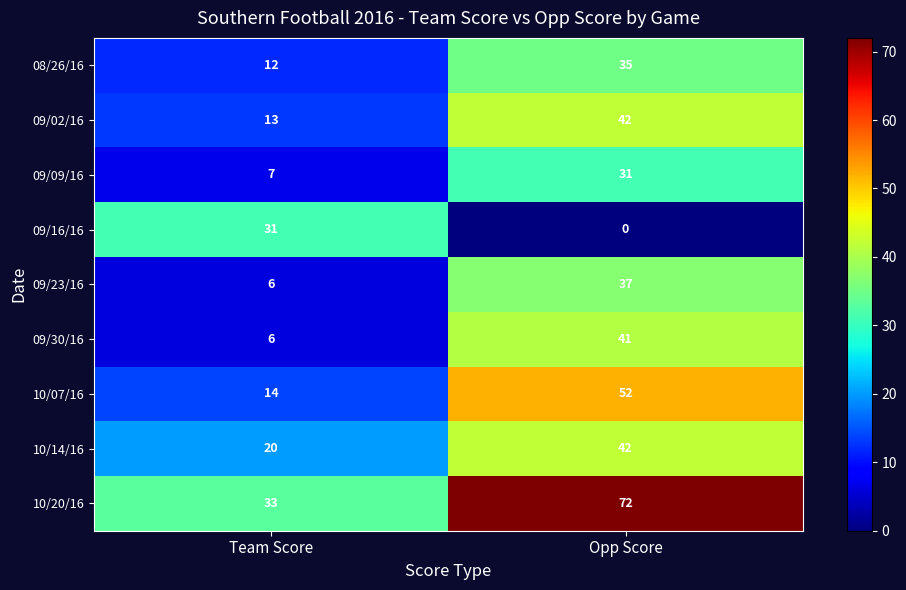

Reading left to right, what are all the values shown in this chart?

08/26/16: 12	35
09/02/16: 13	42
09/09/16: 7	31
09/16/16: 31	0
09/23/16: 6	37
09/30/16: 6	41
10/07/16: 14	52
10/14/16: 20	42
10/20/16: 33	72